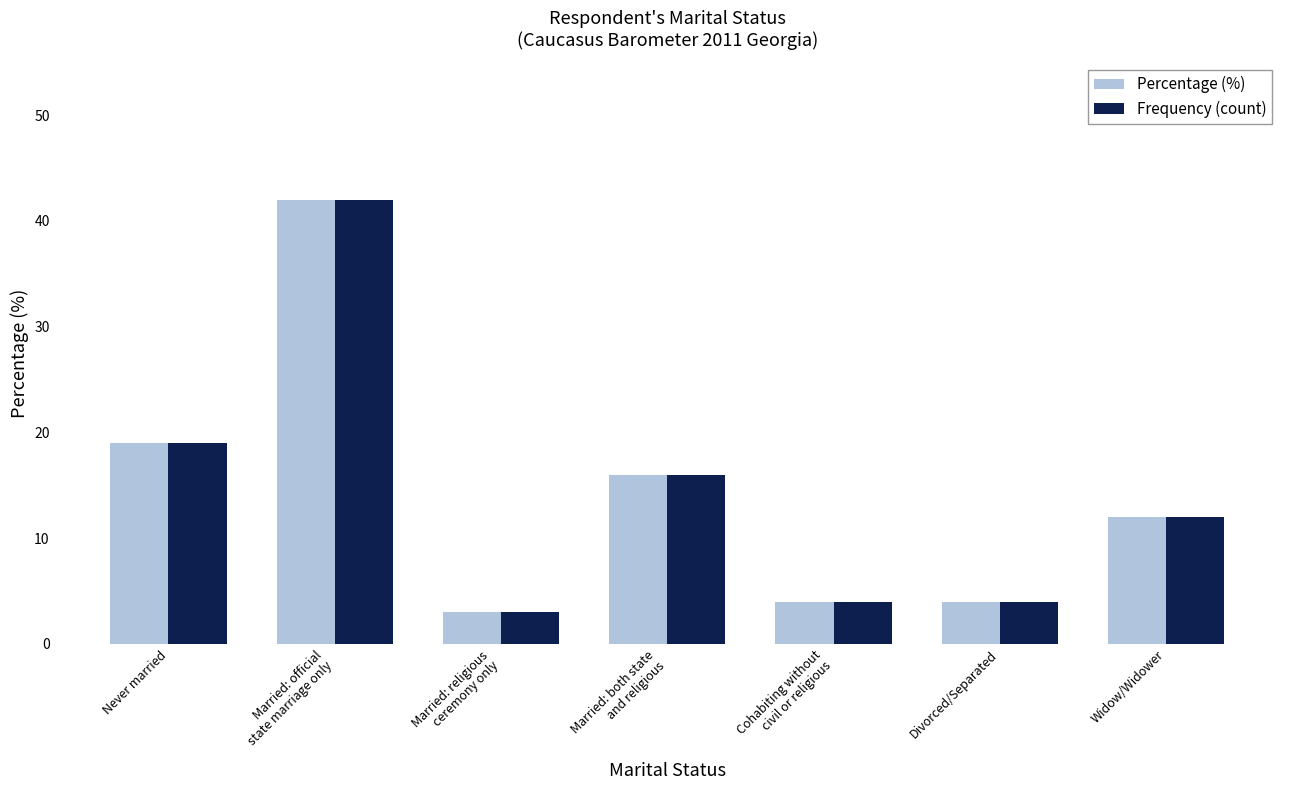

What is the average value of the Percentage (%) series?

14